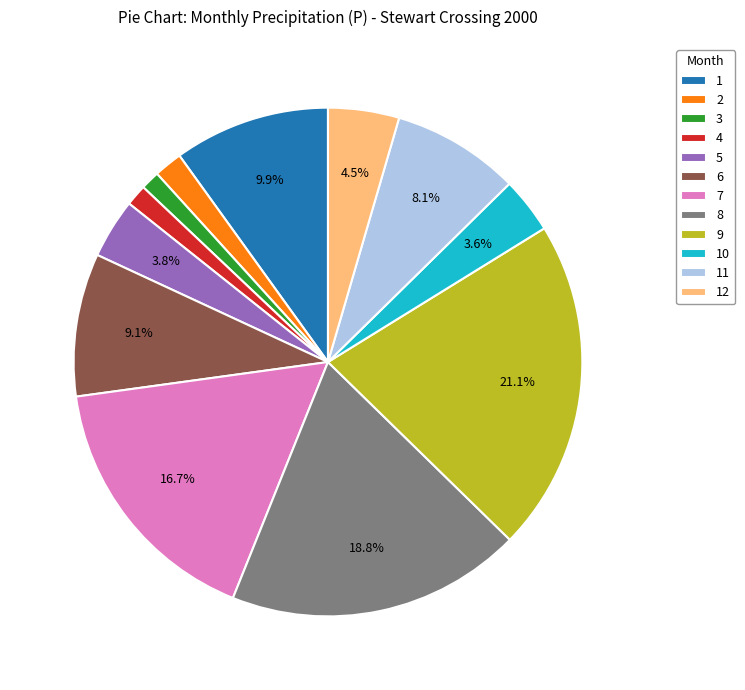

Is the sum of 6 and 12 greater than half?

No